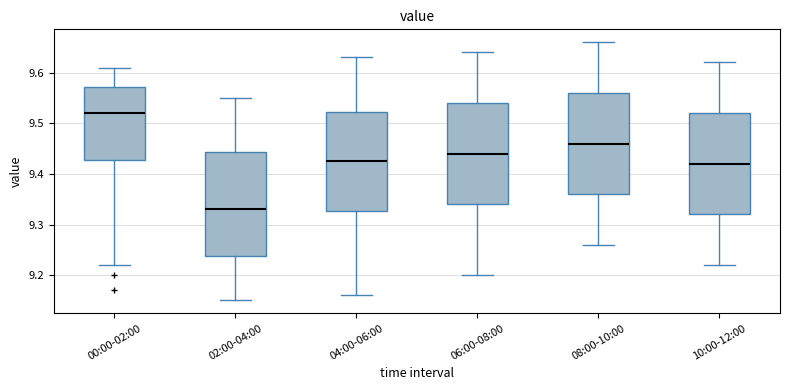

Where is the upper edge of the box for 10:00-12:00 on the y-axis? The values are not printed on the chart, so give them approximately, as read against the axis.

9.52